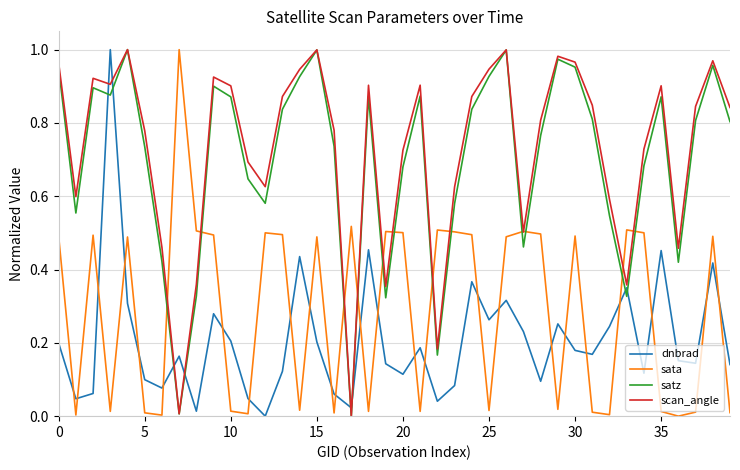

How many intersections are there between dnbrad and sata?

25